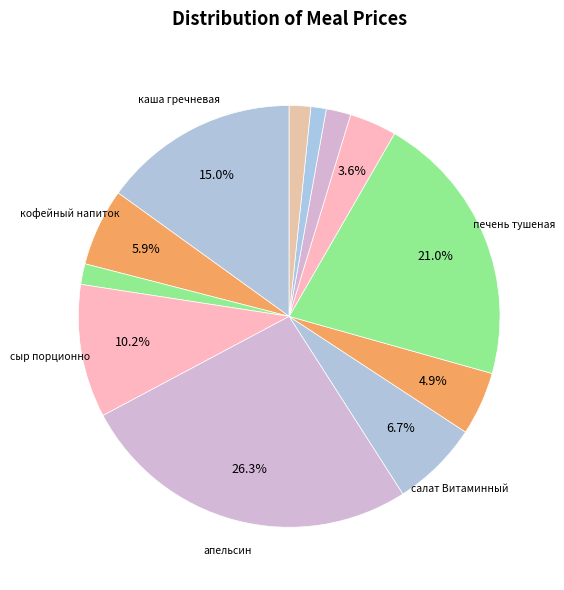

Count the number of slices in the pie.

12